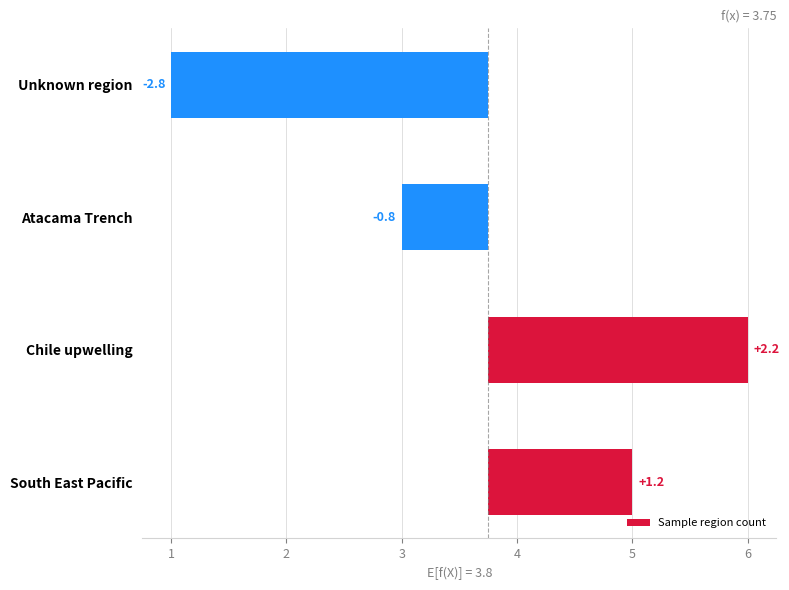

Rank the categories by value from highest to lowest.

Chile upwelling, South East Pacific, Atacama Trench, Unknown region